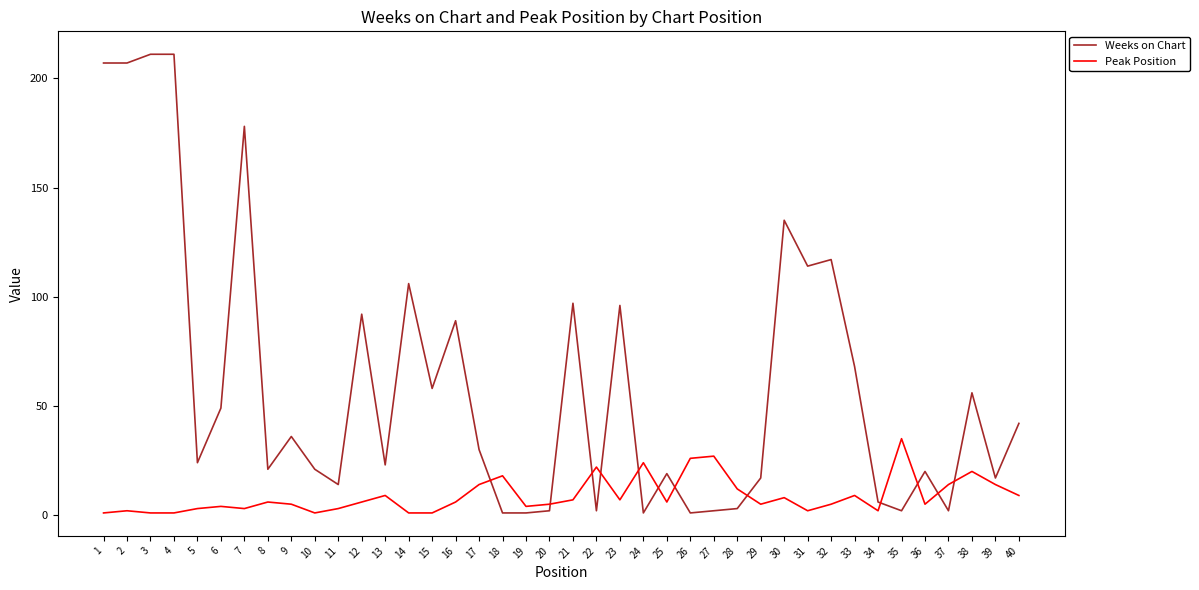

Is the value of Peak Position at 37 greater than the value of Weeks on Chart at 1?

No